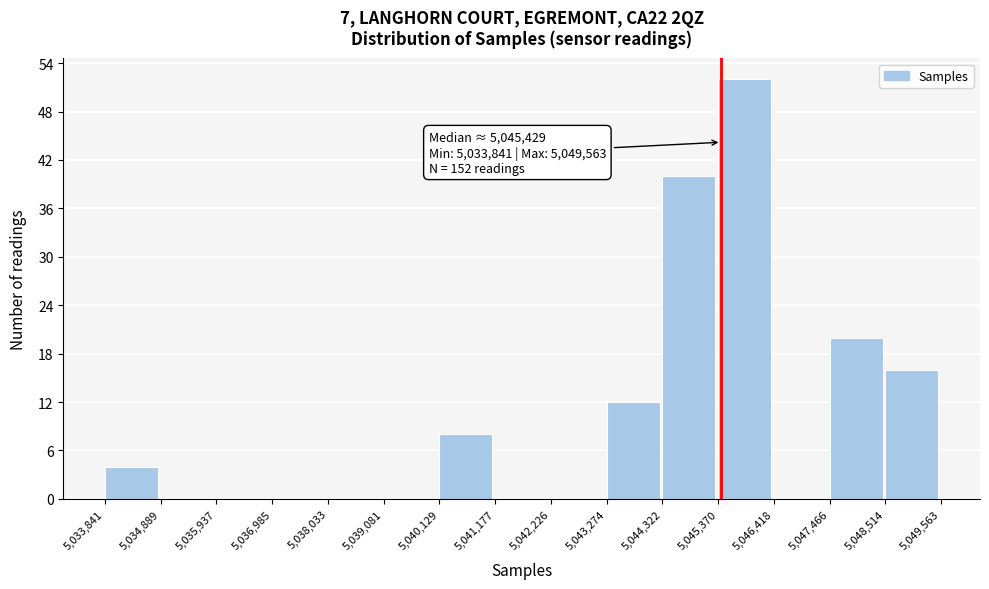

Which range on the x-axis has the tallest bar?

5,045,370 to 5,046,418